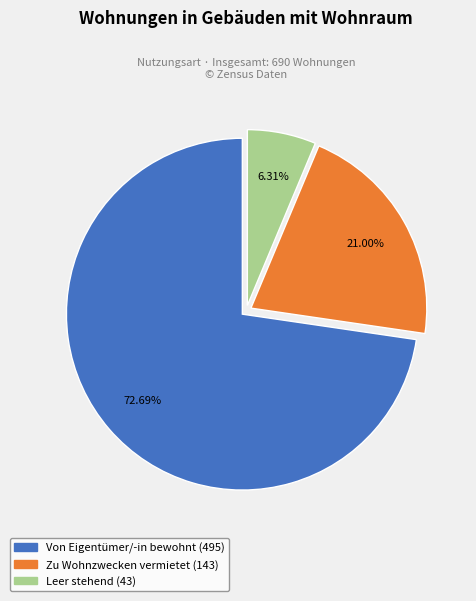

To the nearest percent, what is the difference between the Zu Wohnzwecken vermietet and Leer stehend slice percentages?

15%